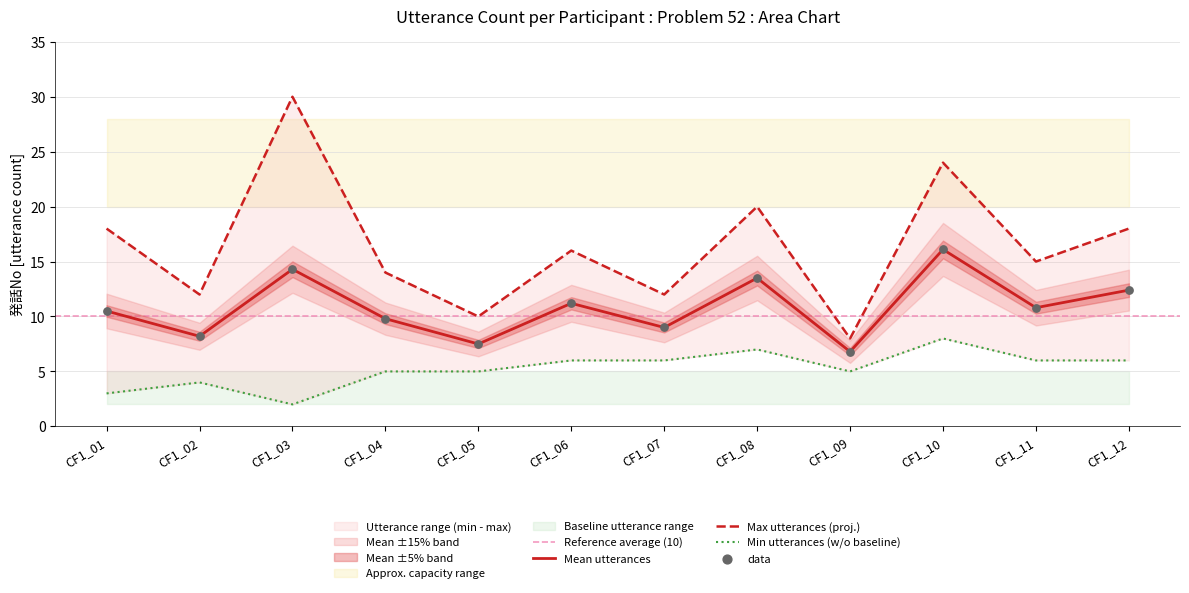

Is the value of Mean utterances per problem at CF1_03 greater than the value of Max utterances per problem at CF1_06?

No